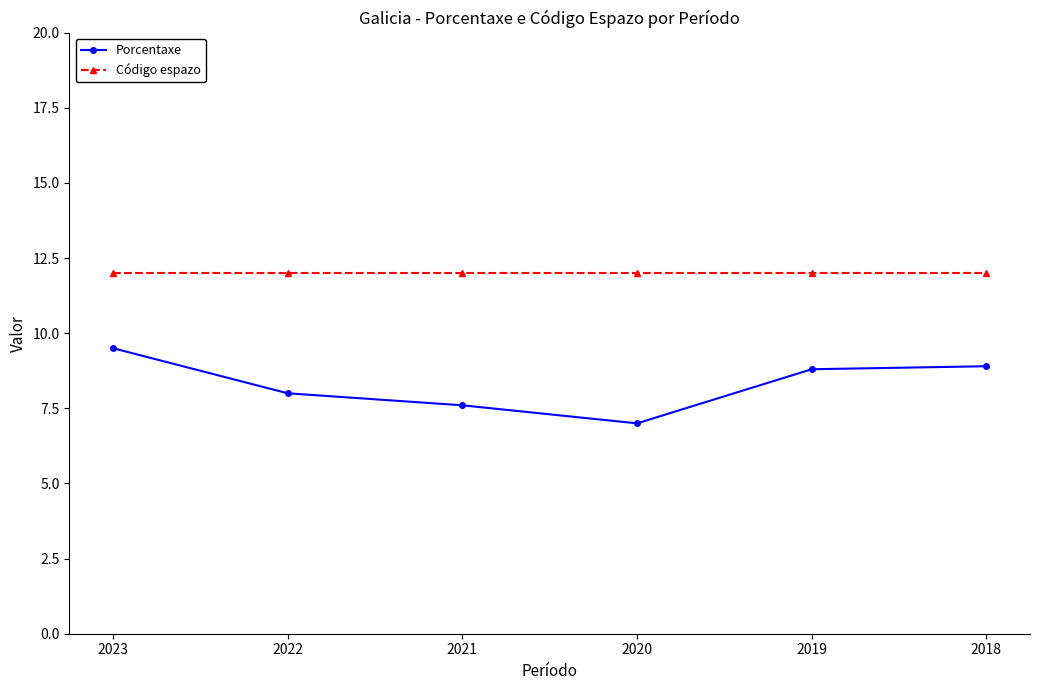

True or false: Código espazo has a value of 12.0 at 2022.

True